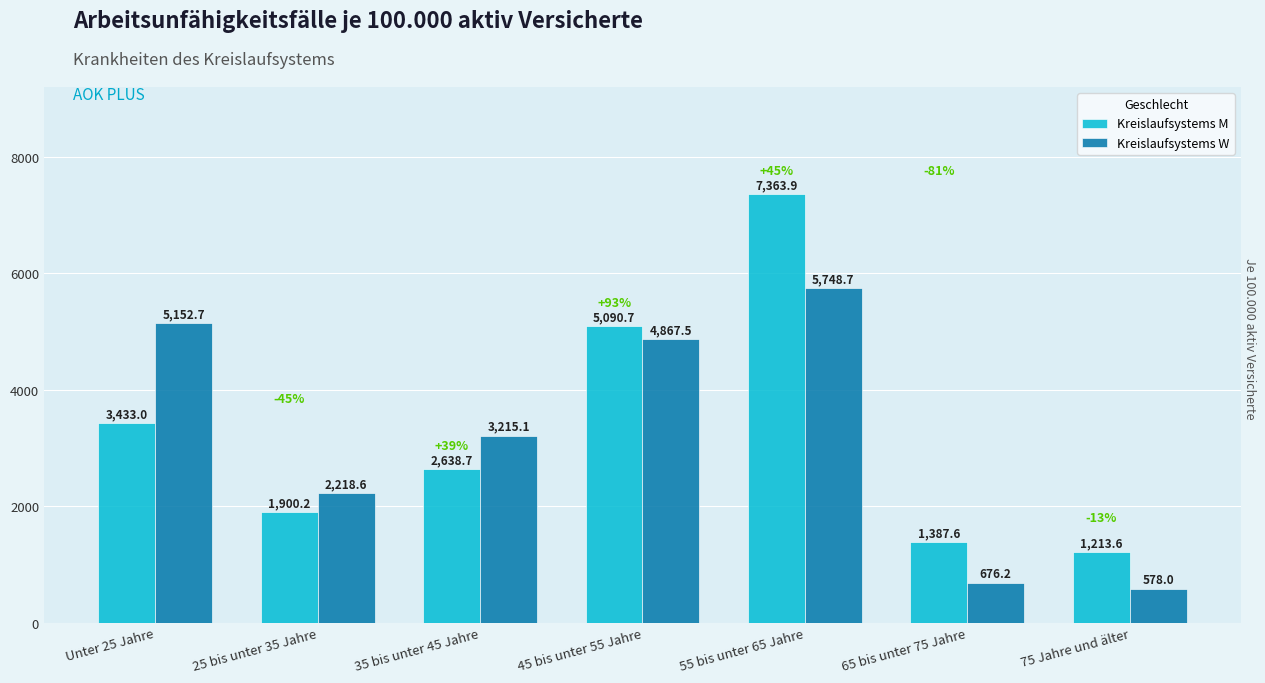

Reading left to right, list all the values displayed in this chart.

Kreislaufsystems M: Unter 25 Jahre=3433.0	25 bis unter 35 Jahre=1900.2	35 bis unter 45 Jahre=2638.7	45 bis unter 55 Jahre=5090.7	55 bis unter 65 Jahre=7363.9	65 bis unter 75 Jahre=1387.6	75 Jahre und älter=1213.6
Kreislaufsystems W: Unter 25 Jahre=5152.7	25 bis unter 35 Jahre=2218.6	35 bis unter 45 Jahre=3215.1	45 bis unter 55 Jahre=4867.5	55 bis unter 65 Jahre=5748.7	65 bis unter 75 Jahre=676.2	75 Jahre und älter=578.0